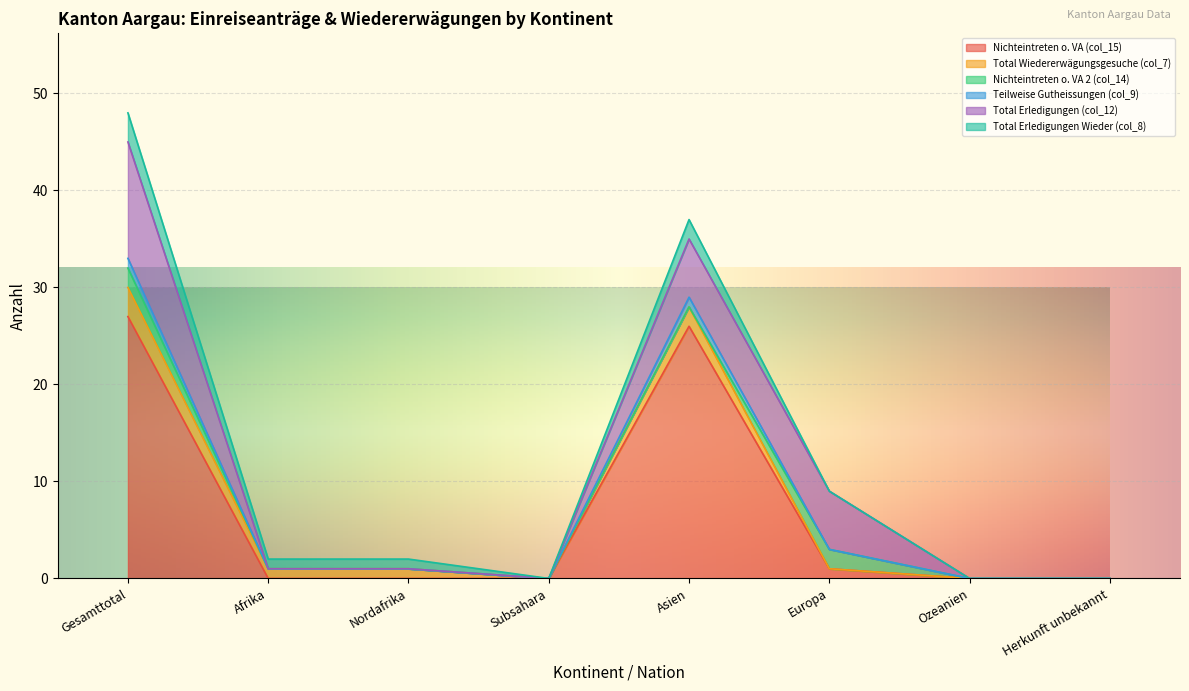

List the labels in order of Total Wiedererwägungsgesuche (col_7) value, smallest first.

Subsahara, Europa, Ozeanien, Herkunft unbekannt, Afrika, Nordafrika, Asien, Gesamttotal